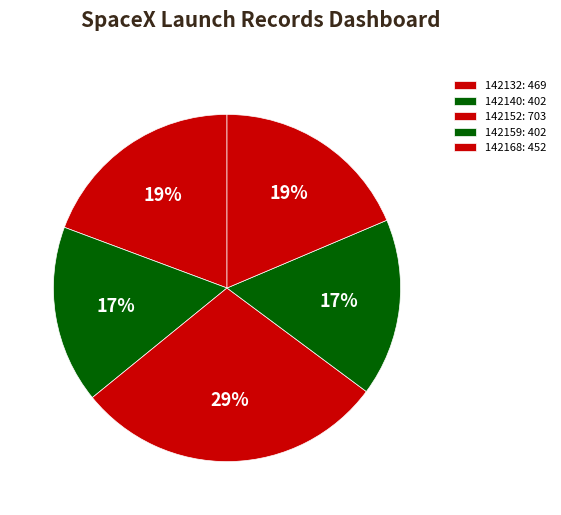

Which slice is the largest?

142152